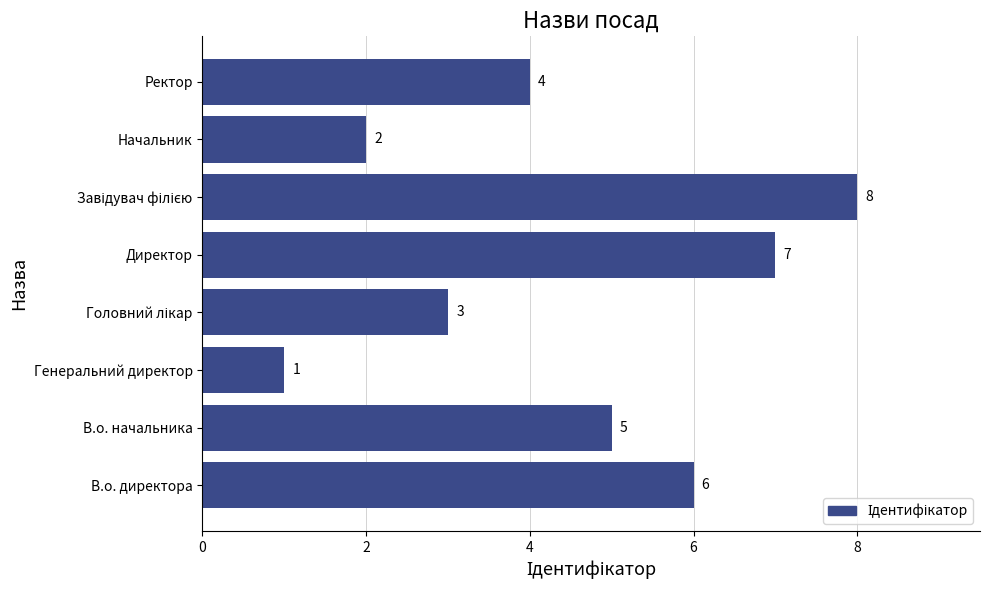

Count the values in the range 3 to 7.

5